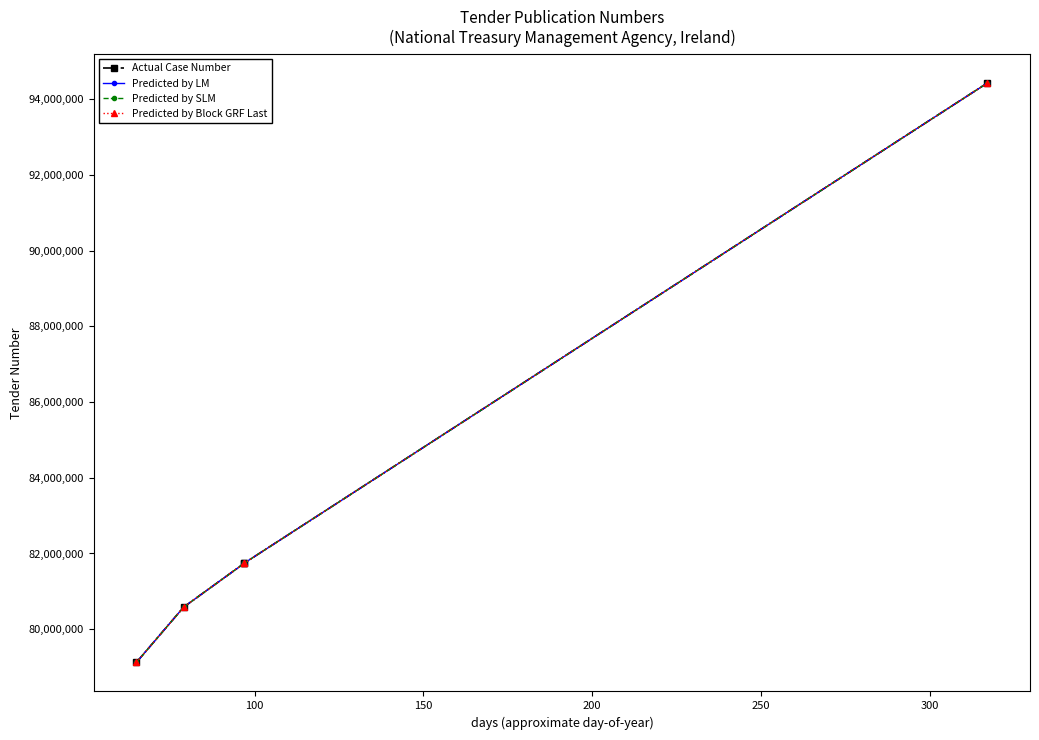

Reading left to right, transcribe all the data shown in this chart.

Actual Case Number: 79121342	80582824	81744644	81747398	94428880
Predicted by LM: 79121342	80582824	81744644	81747398	94428880
Predicted by SLM: 79121342	80582824	81744644	81747398	94428880
Predicted by Block GRF Last: 79121342	80582824	81744644	81747398	94428880